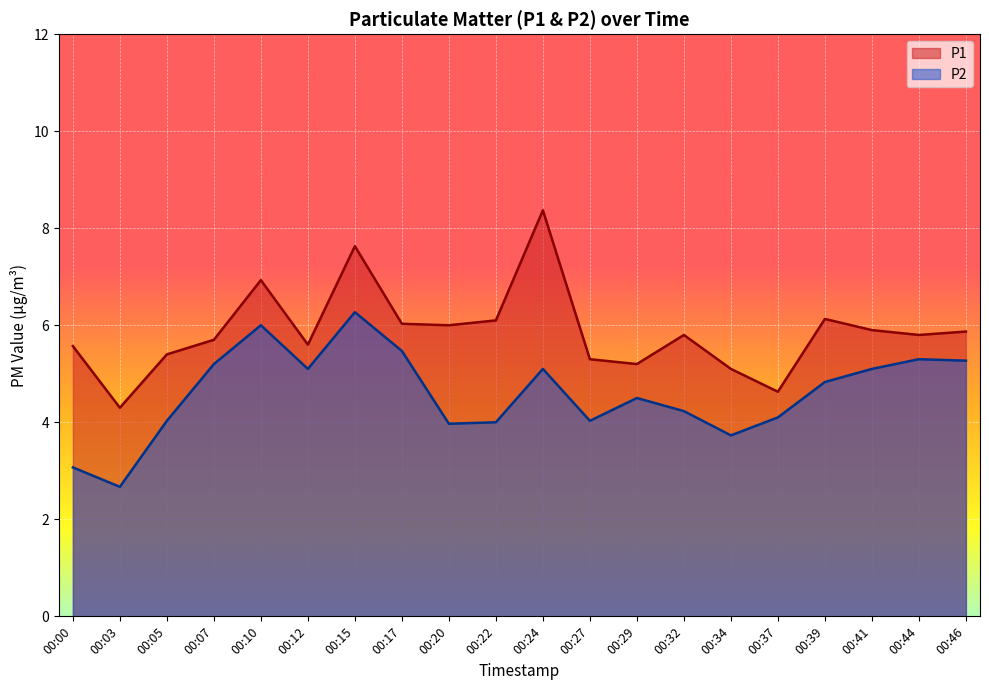

Is it true that P1 equals 5.6 at 00:12?

True